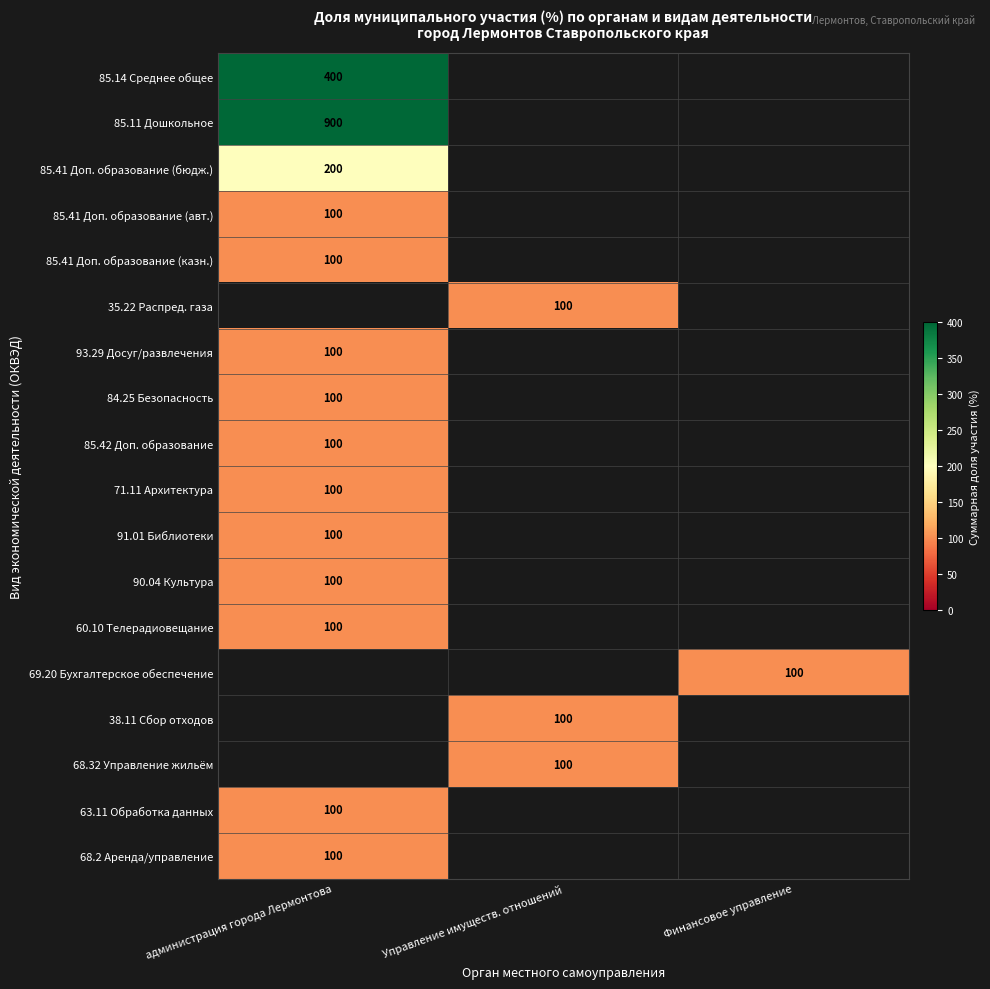

The value of 85.41 Доп. образование (авт.) at администрация города Лермонтова is 143. True or false?

False